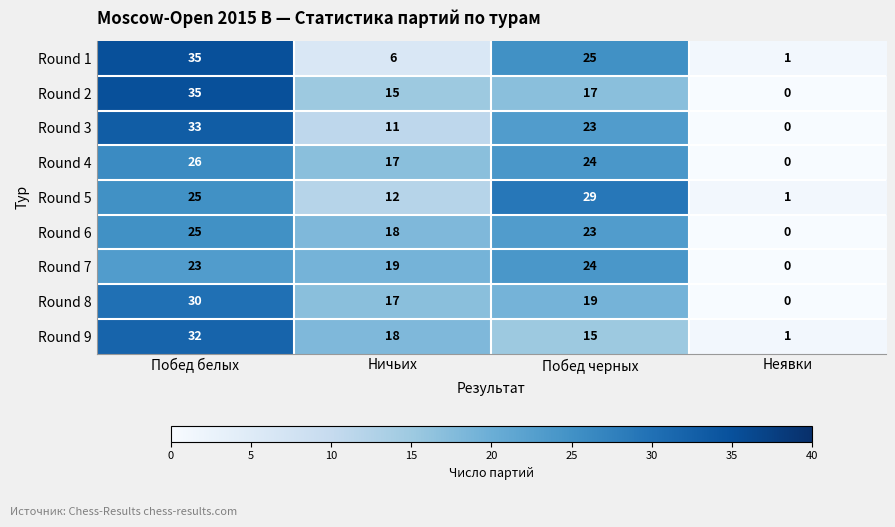

Between Побед белых and Неявки, which series saw the biggest shift?

Round 2